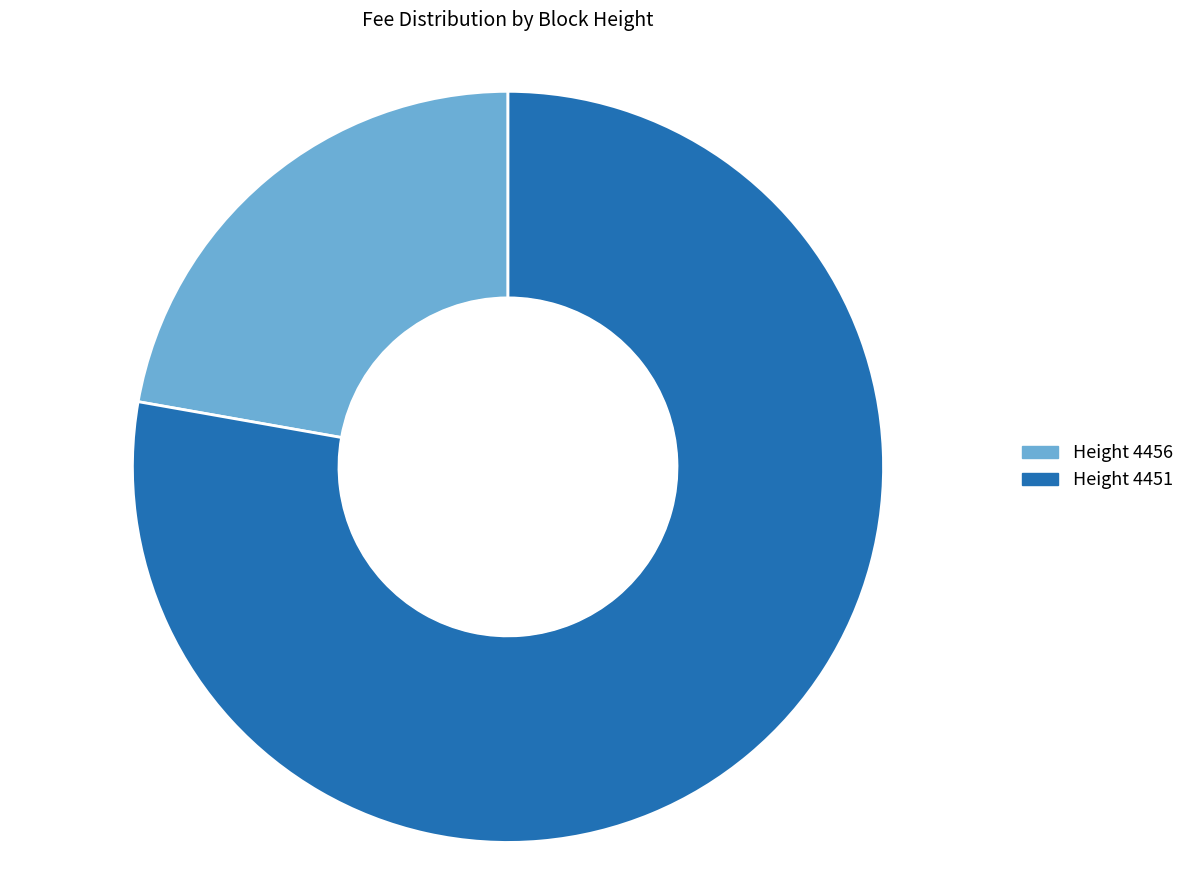

Which category has the smallest portion of the pie?

Height 4456